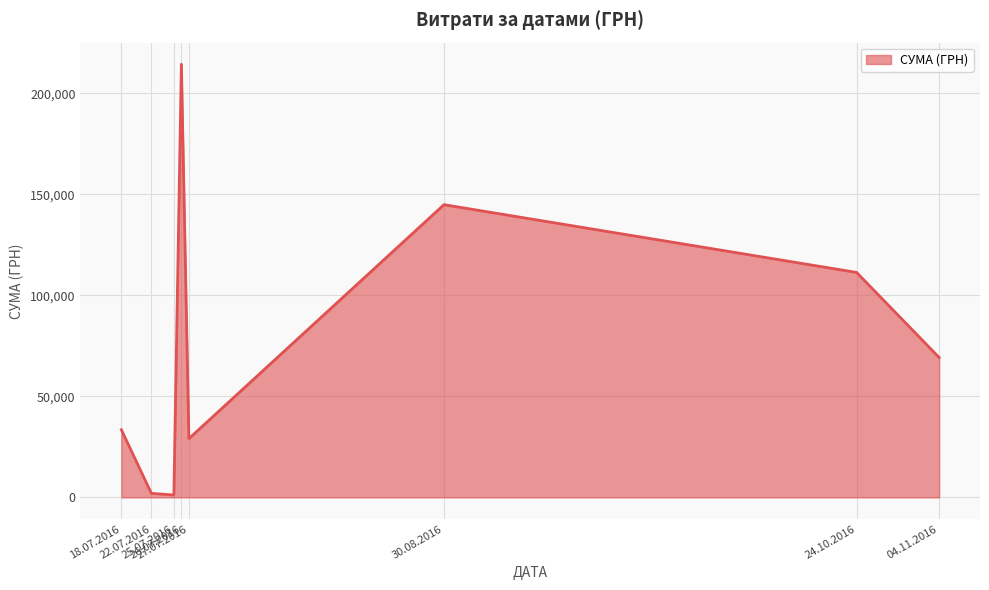

What is the maximum value shown in the chart?

214373.3